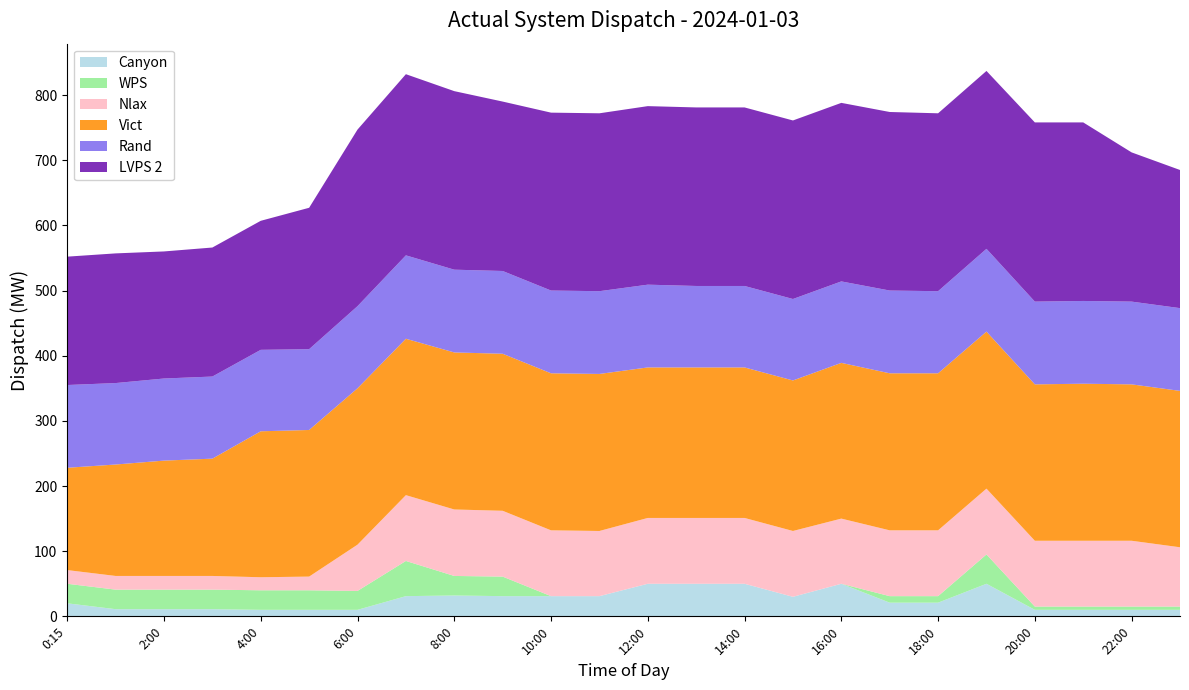

Reading left to right, list all the values displayed in this chart.

Canyon: 20	11	11	11	10	10	10	31	32	31	31	31	50	50	50	30	50	21	21	50	10	10	10	10
WPS: 30	30	30	30	30	30	29	54	30	30	0	0	0	0	0	0	0	10	10	45	5	5	5	5
Nlax: 21	21	21	21	20	21	71	101	102	101	101	100	101	101	101	101	100	101	101	101	101	101	101	91
Vict: 157	171	177	180	224	225	240	240	241	241	241	241	231	231	231	231	239	241	241	241	240	241	240	240
Rand: 127	125	126	126	125	124	126	128	127	127	127	127	127	125	125	125	125	127	126	127	127	127	127	127
LVPS 2: 197	199	195	198	198	217	271	278	274	260	273	273	274	274	274	274	274	274	273	273	275	274	229	212